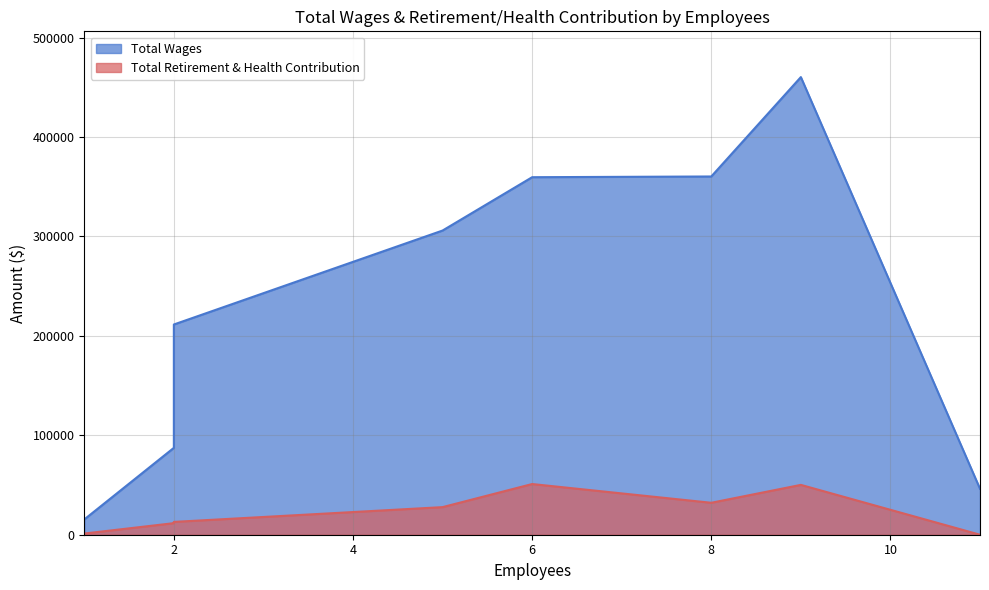

At which label does Total Retirement & Health Contribution reach its minimum?

11